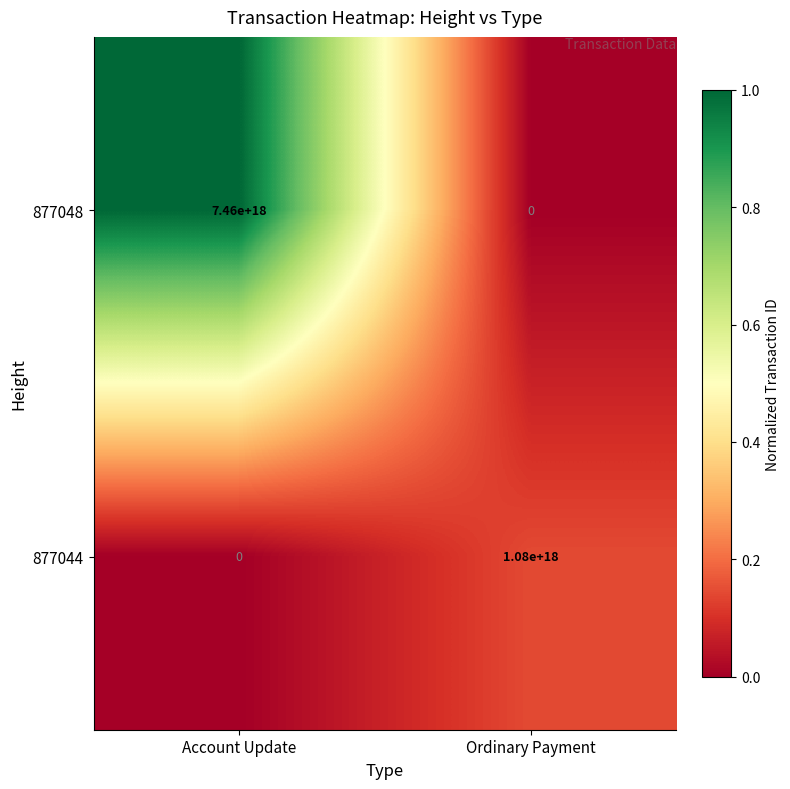

How many values in the 877048 series are below 7460000000000000000?

1